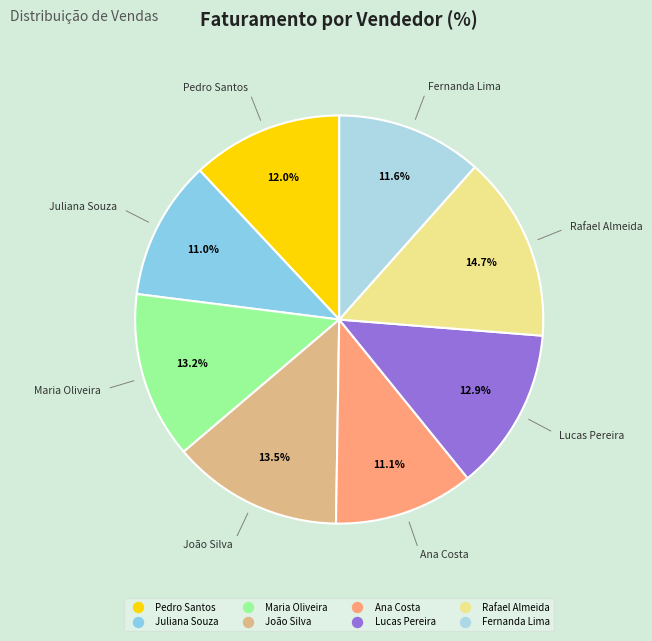

What is the largest slice in the pie chart?

Rafael Almeida